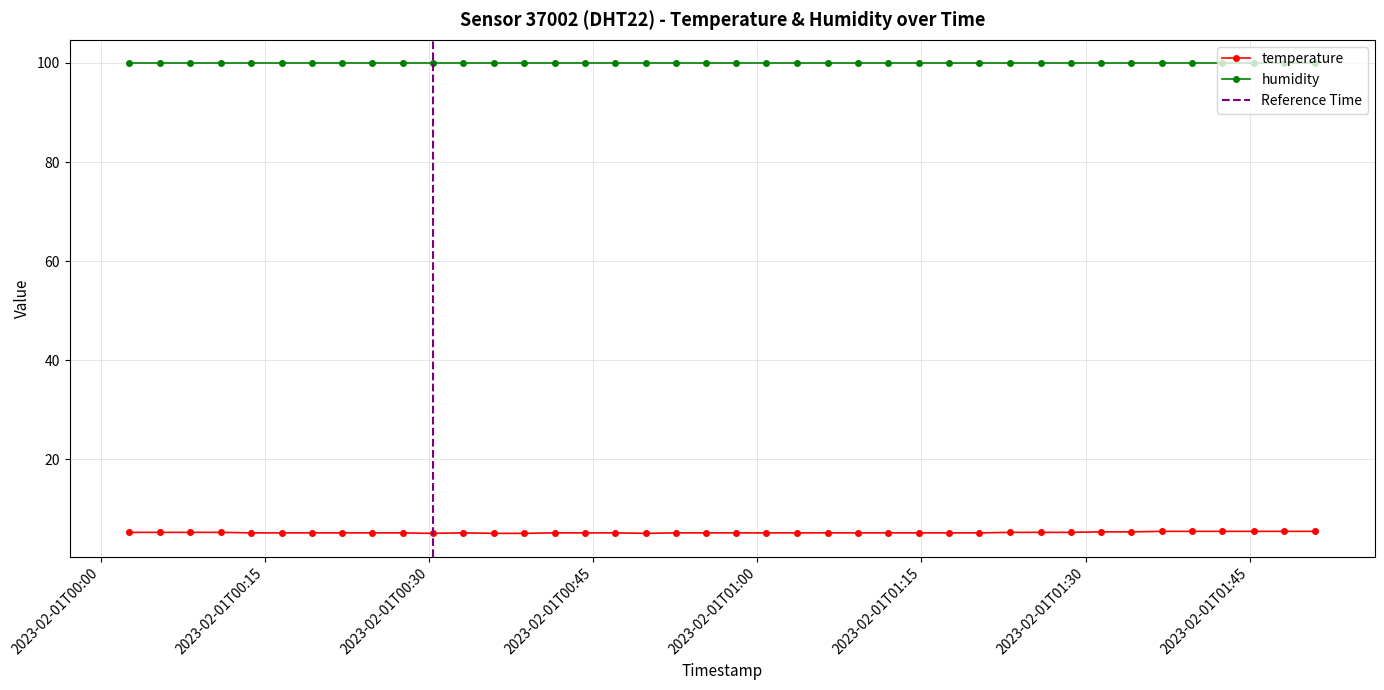

What is the value of the temperature point at the 23rd from the left?

5.2